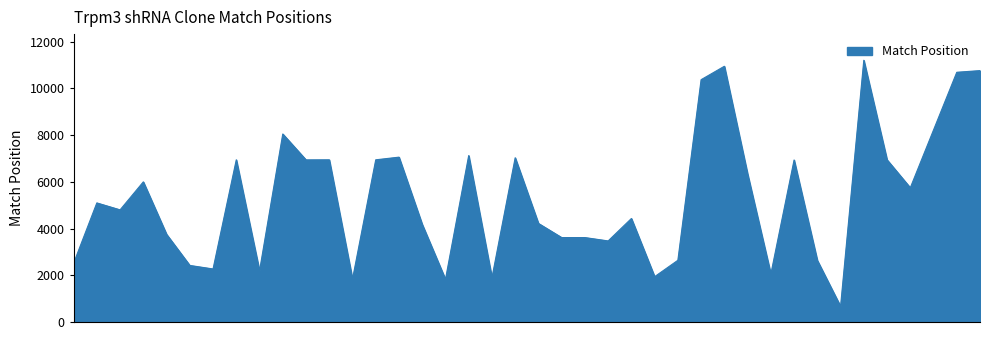

What is the difference between the maximum and minimum values?

10534